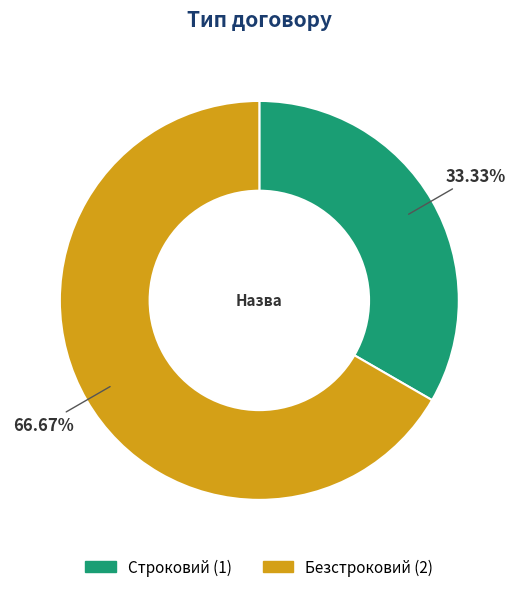

What percentage is the Строковий slice, to the nearest percent?

33%